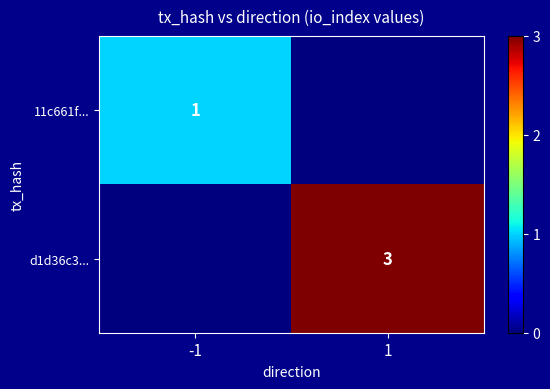

Count the number of data series in this chart.

2